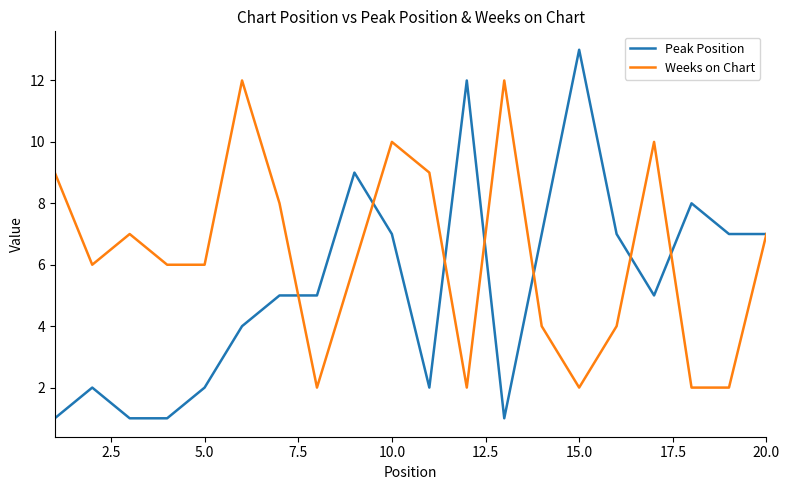

Which series has the widest spread of values?

Peak Position